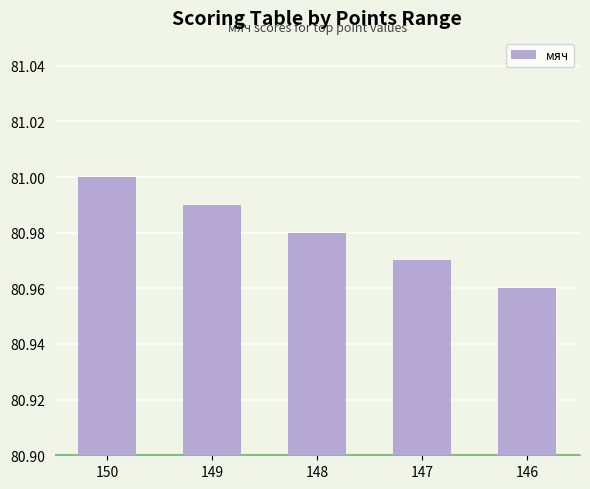

How many series are shown in this chart?

1